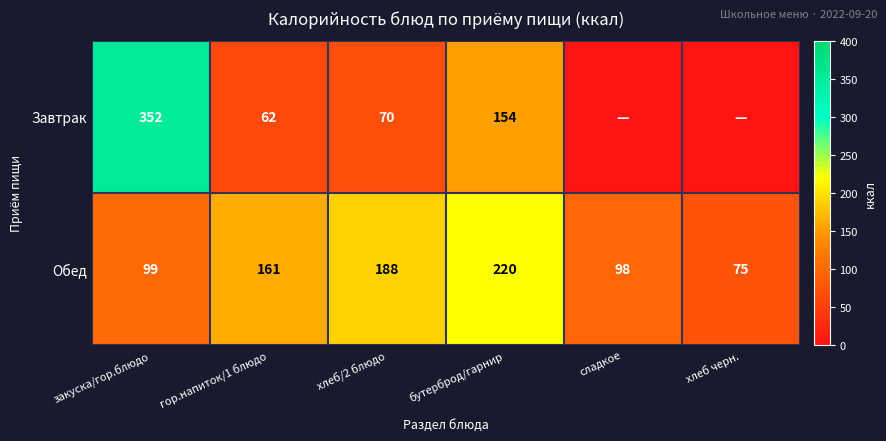

At how many categories does at least one series exceed 257?

1